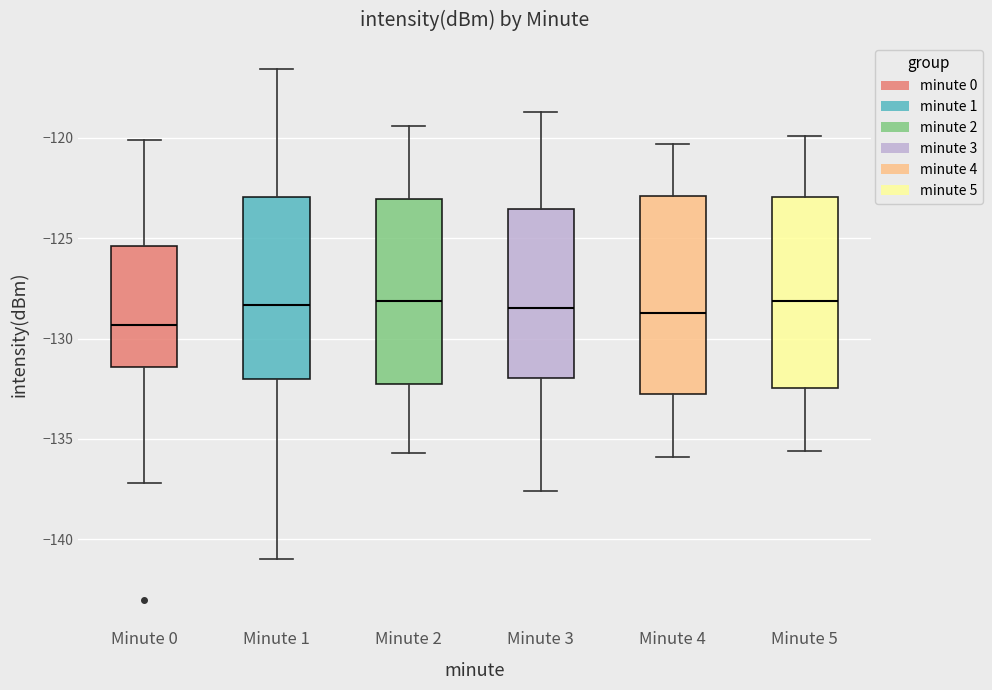

Reading left to right, transcribe this box plot: for each box, give where its median line is, the range the box spans, and where its two whiskers end, as read against the y-axis. The values are not printed on the chart, so give them approximately, as read against the axis.

Minute 0: median -129.5, box -131.5 to -125.5, whiskers -137.0 to -120.0
Minute 1: median -128.5, box -132.0 to -123.0, whiskers -141.0 to -116.5
Minute 2: median -128.0, box -132.5 to -123.0, whiskers -135.5 to -119.5
Minute 3: median -128.5, box -132.0 to -123.5, whiskers -137.5 to -118.5
Minute 4: median -128.5, box -133.0 to -123.0, whiskers -136.0 to -120.5
Minute 5: median -128.0, box -132.5 to -123.0, whiskers -135.5 to -120.0